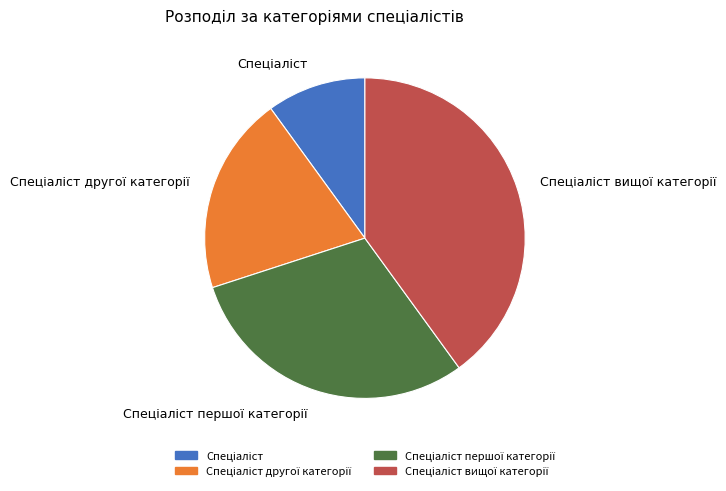

Does any single category account for the majority?

No